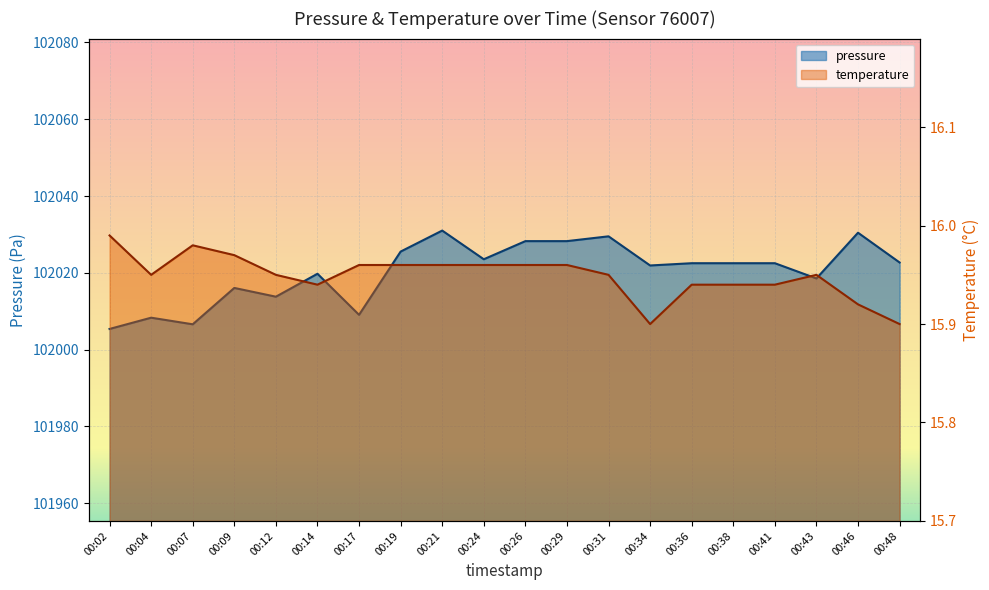

How many interior local valleys does the temperature series have?

3